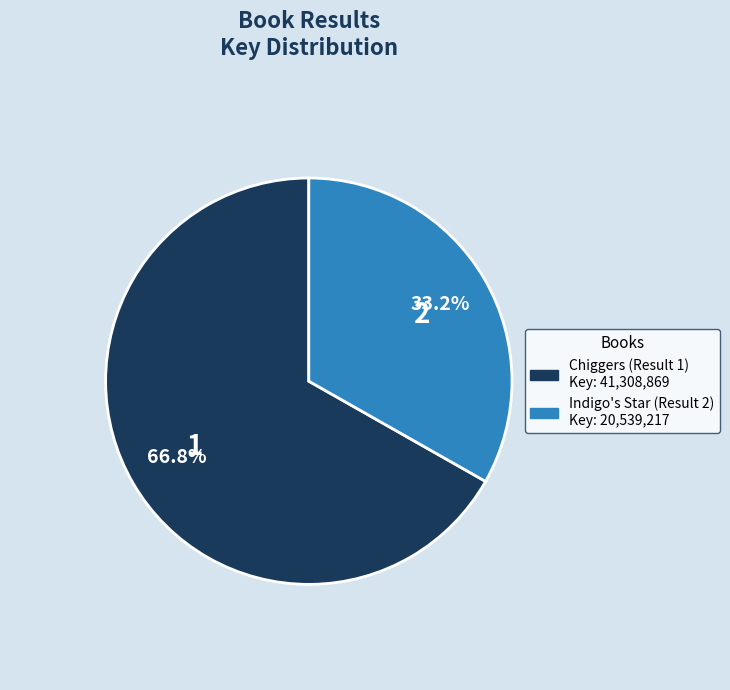

Do Chiggers (Result 1) and Indigo's Star (Result 2) together represent more than half of the pie?

Yes